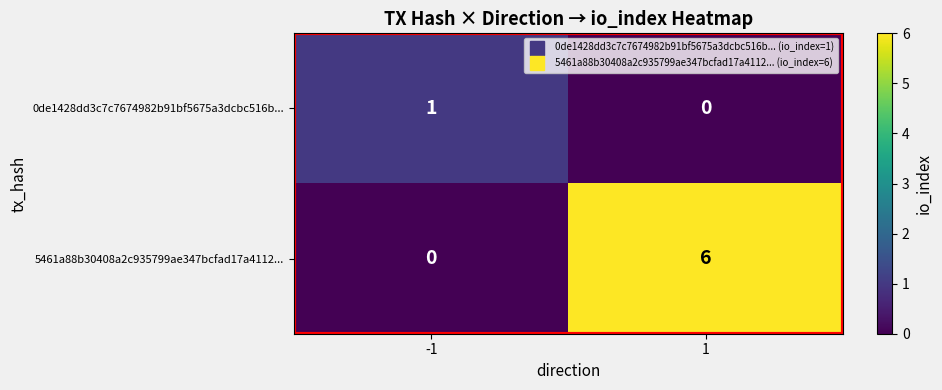

Rank the series by their average value, from highest to lowest.

5461a88b30408a2c935799ae347bcfad17a4112..., 0de1428dd3c7c7674982b91bf5675a3dcbc516b...